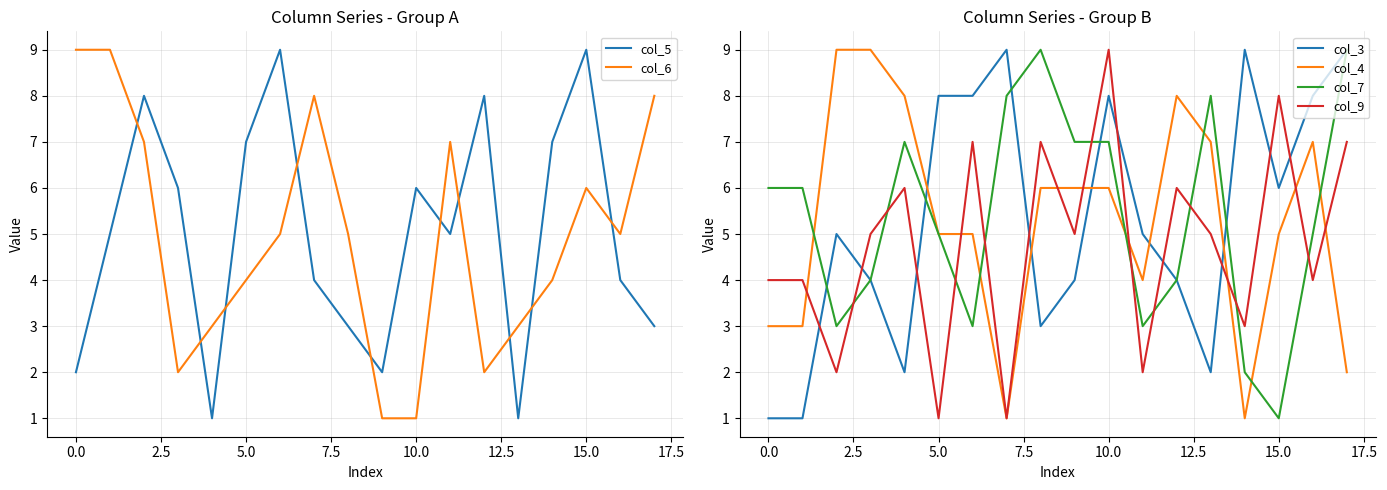

True or false: col_5 and col_6 cross at least once.

True